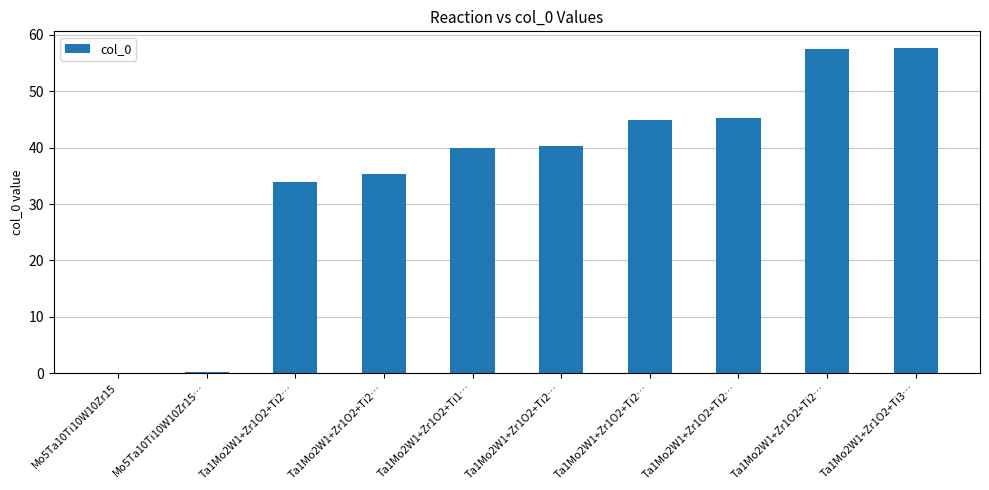

What is the difference between the second highest and minimum values?

57.5